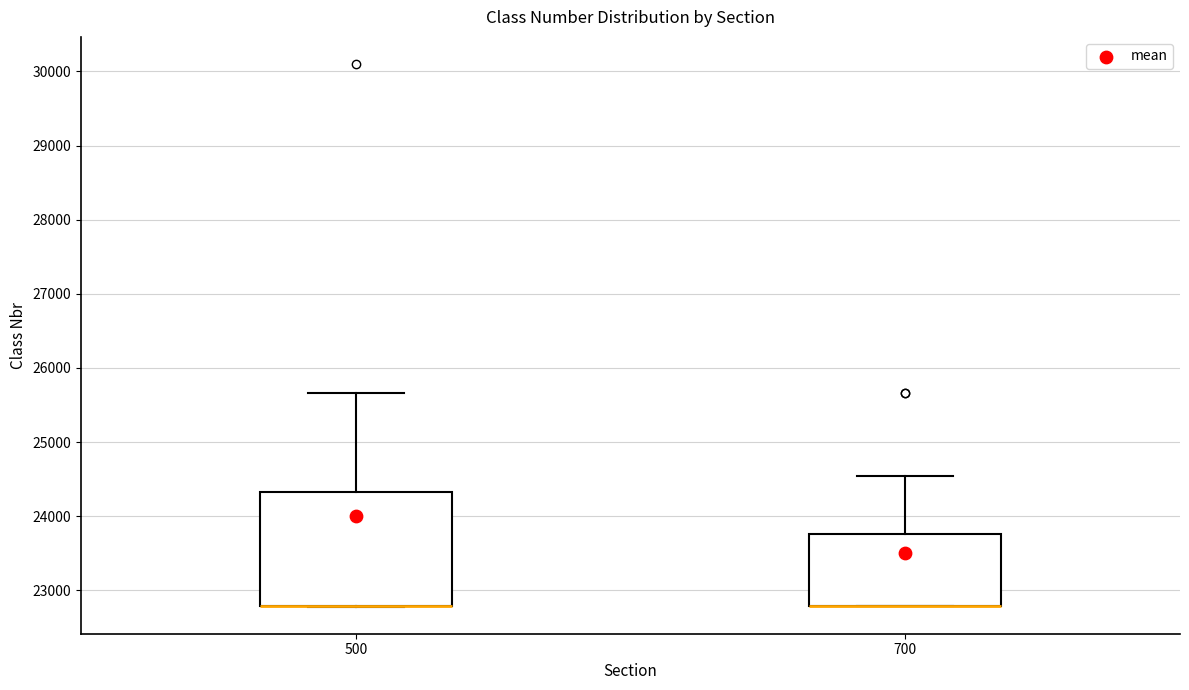

Which box is the tallest, from its lower edge to its upper edge?

500